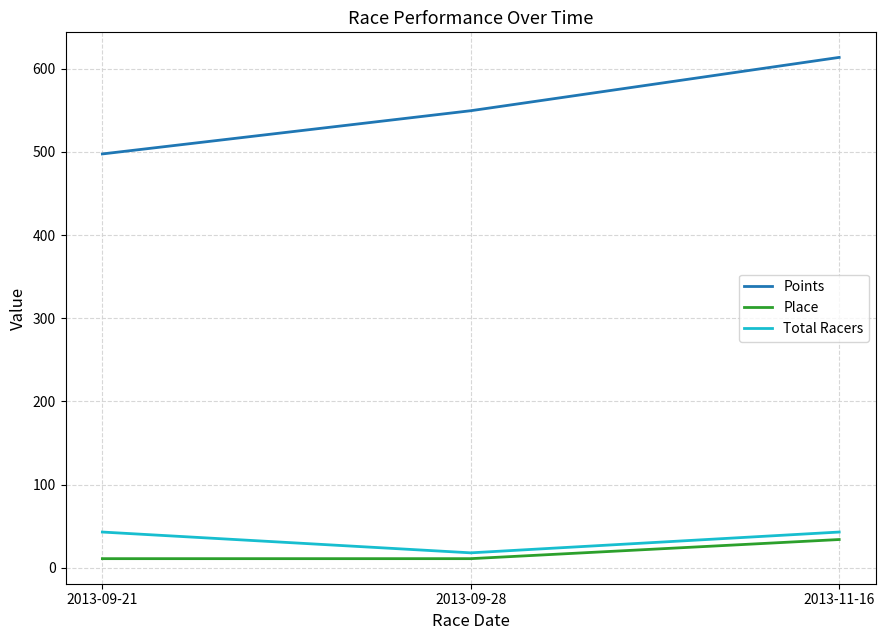

What position from the right is 2013-09-21?

3